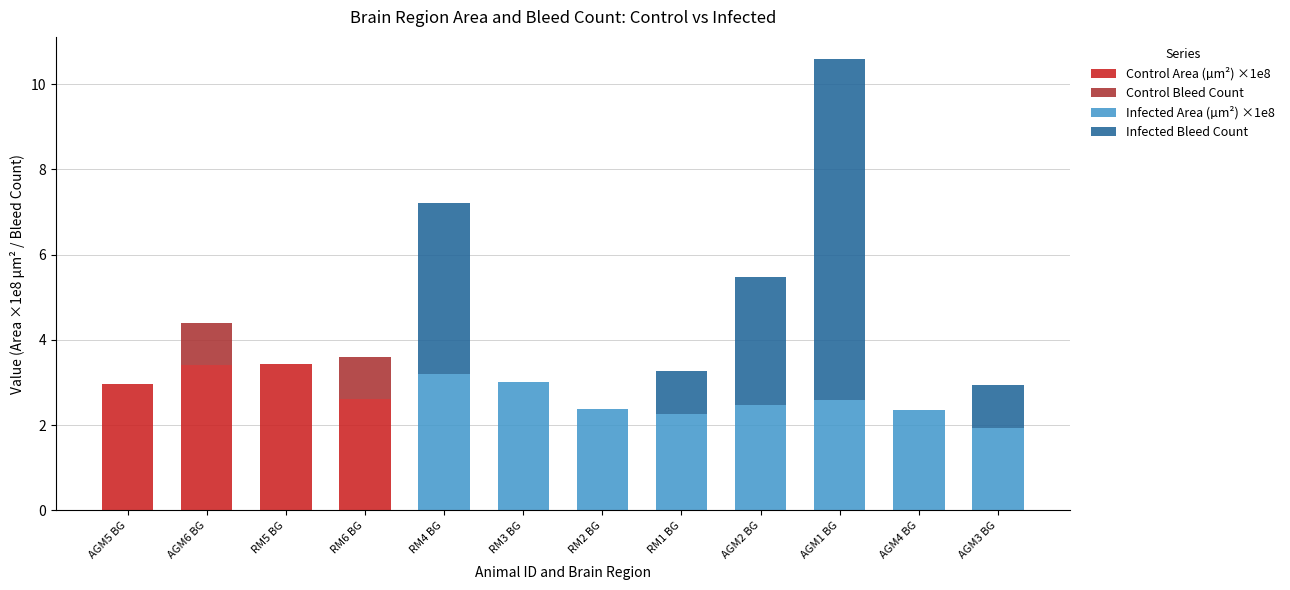

What is the highest value of the Control Area (µm²) ×1e8 series?

3.4